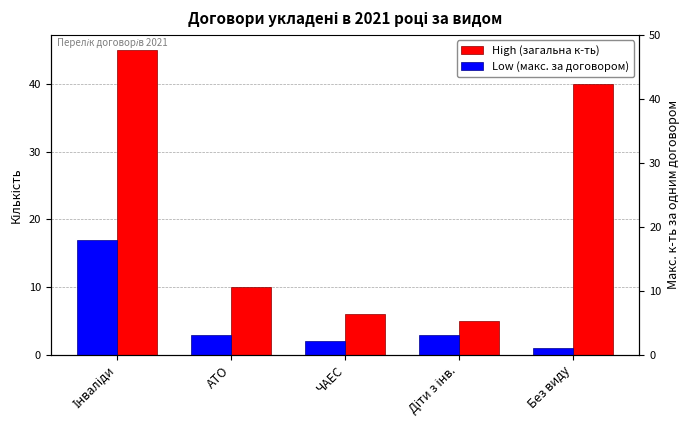

Reading left to right, what are all the values shown in this chart?

High (загальна к-ть): 45	10	6	5	40
Low (макс. за договором): 17	3	2	3	1